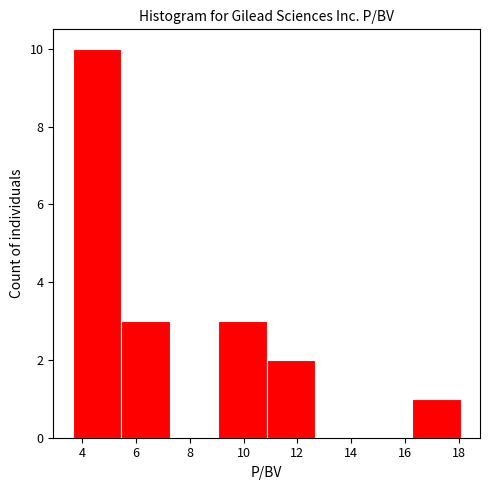

What is the height of the bar covering 5.4 to 7.2 on the x-axis? Neither the bar edges nor the heights are printed on the chart, so give them approximately, as read against the axes.

3